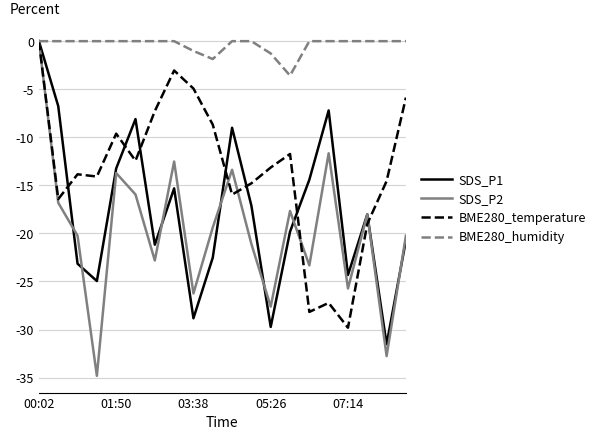

What is the lowest value of the SDS_P1 series?

-31.5